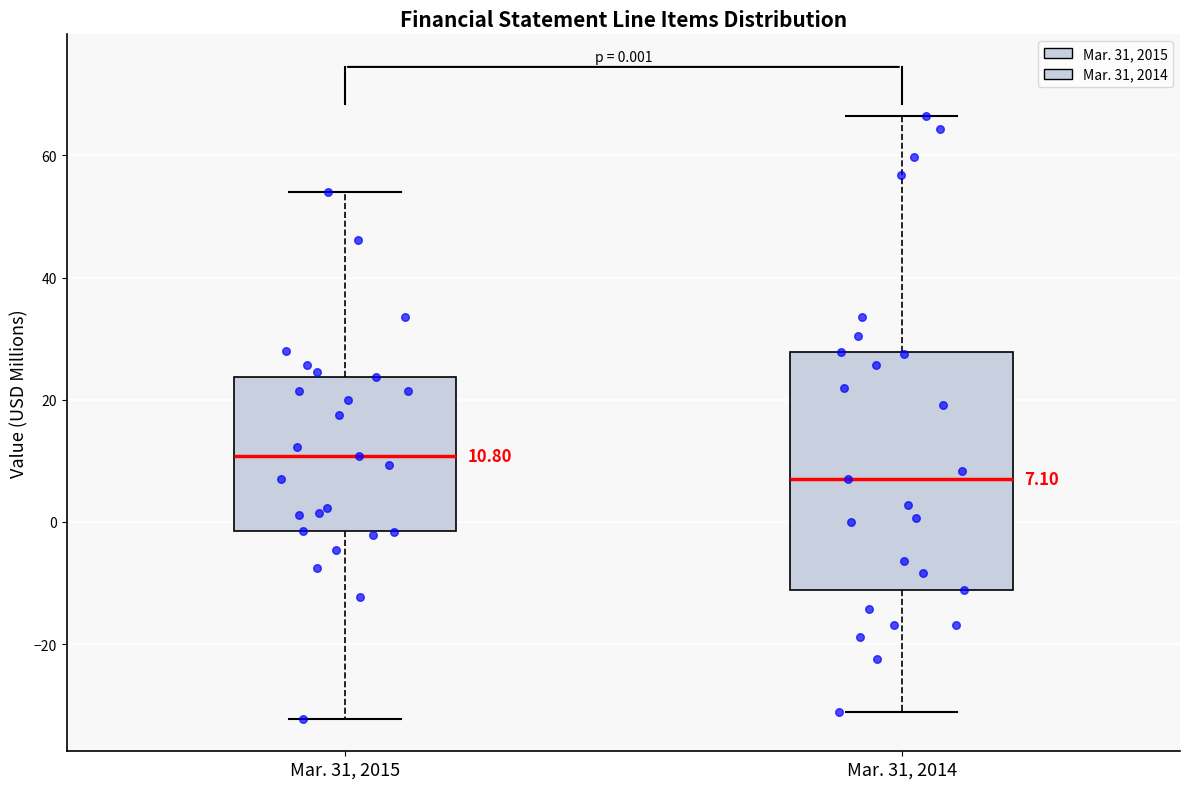

Which box's median line is the lowest?

Mar. 31, 2014